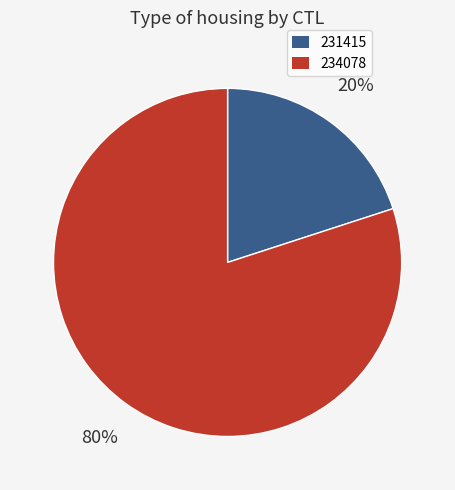

True or false: 231415 accounts for 12% of the total.

False